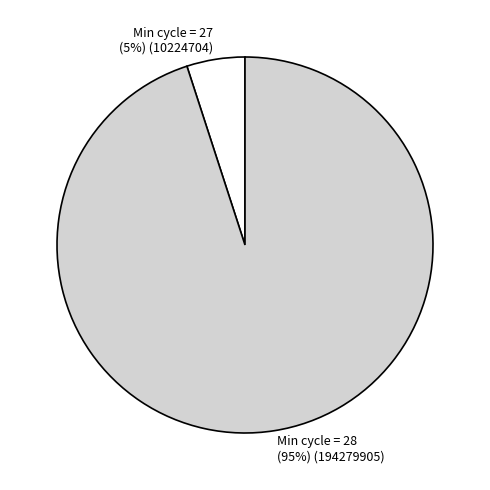

To the nearest percent, what is the average slice percentage?

50%